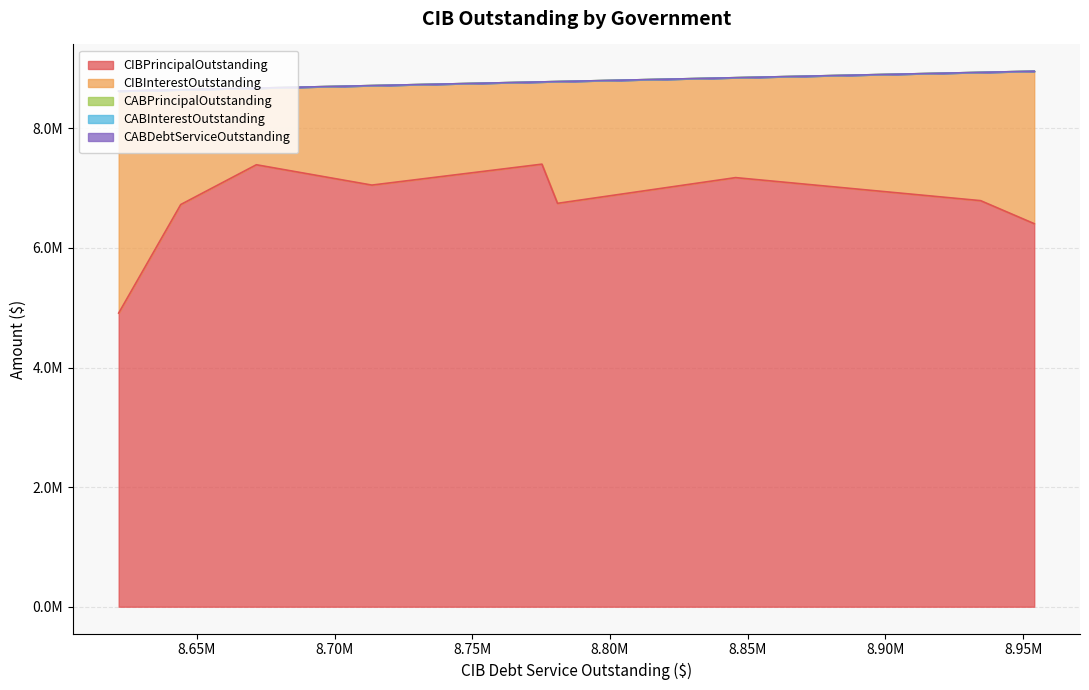

Which series changed the most between Paseo del Este MUD 10 and Paseo del Este MUD 03?

CIBPrincipalOutstanding